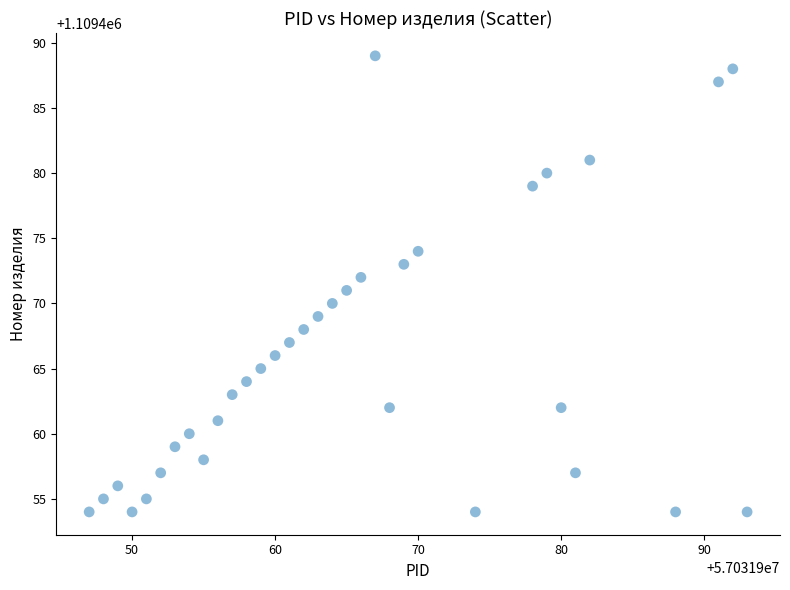

What is the range of Y values (max minus min)?

35